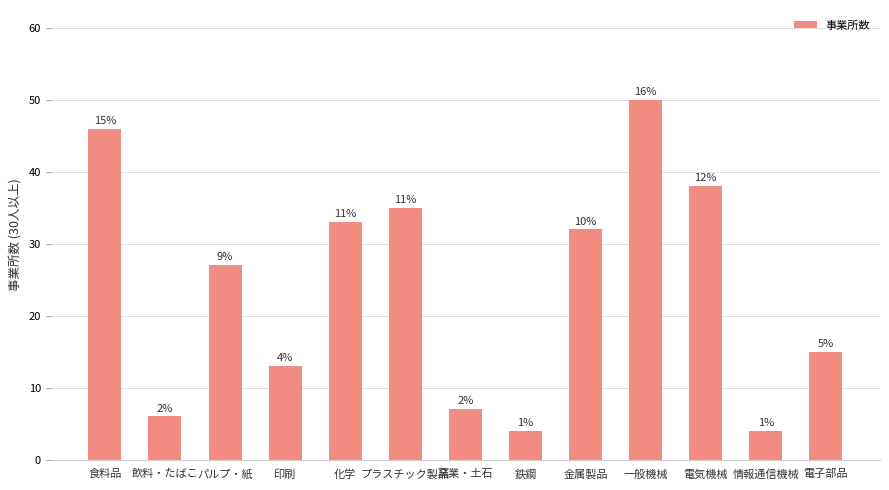

Reading left to right, what are all the values shown in this chart?

食料品=46	飲料・たばこ=6	パルプ・紙=27	印刷=13	化学=33	プラスチック製品=35	窯業・土石=7	鉄鋼=4	金属製品=32	一般機械=50	電気機械=38	情報通信機械=4	電子部品=15